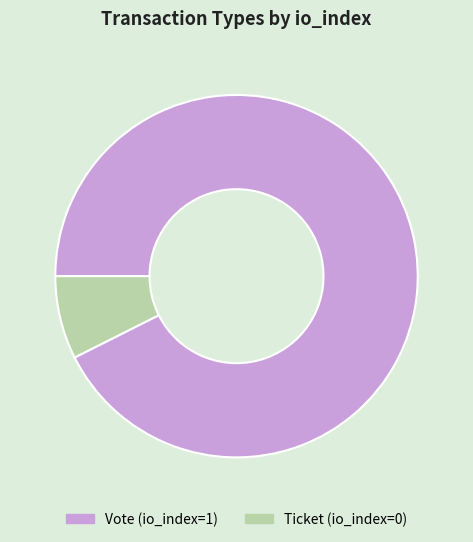

Is there any slice that represents more than half of the pie?

Yes